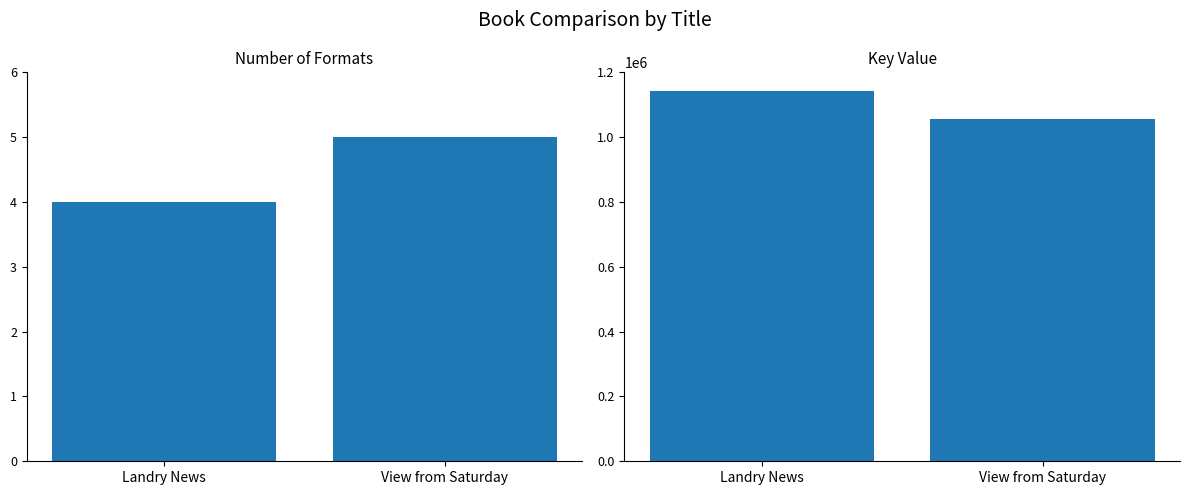

How many distinct data groups are displayed?

2